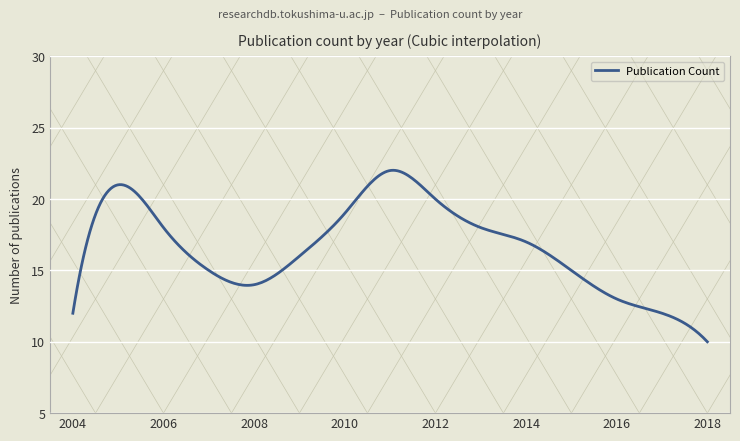

What is the smallest value displayed?

10.0